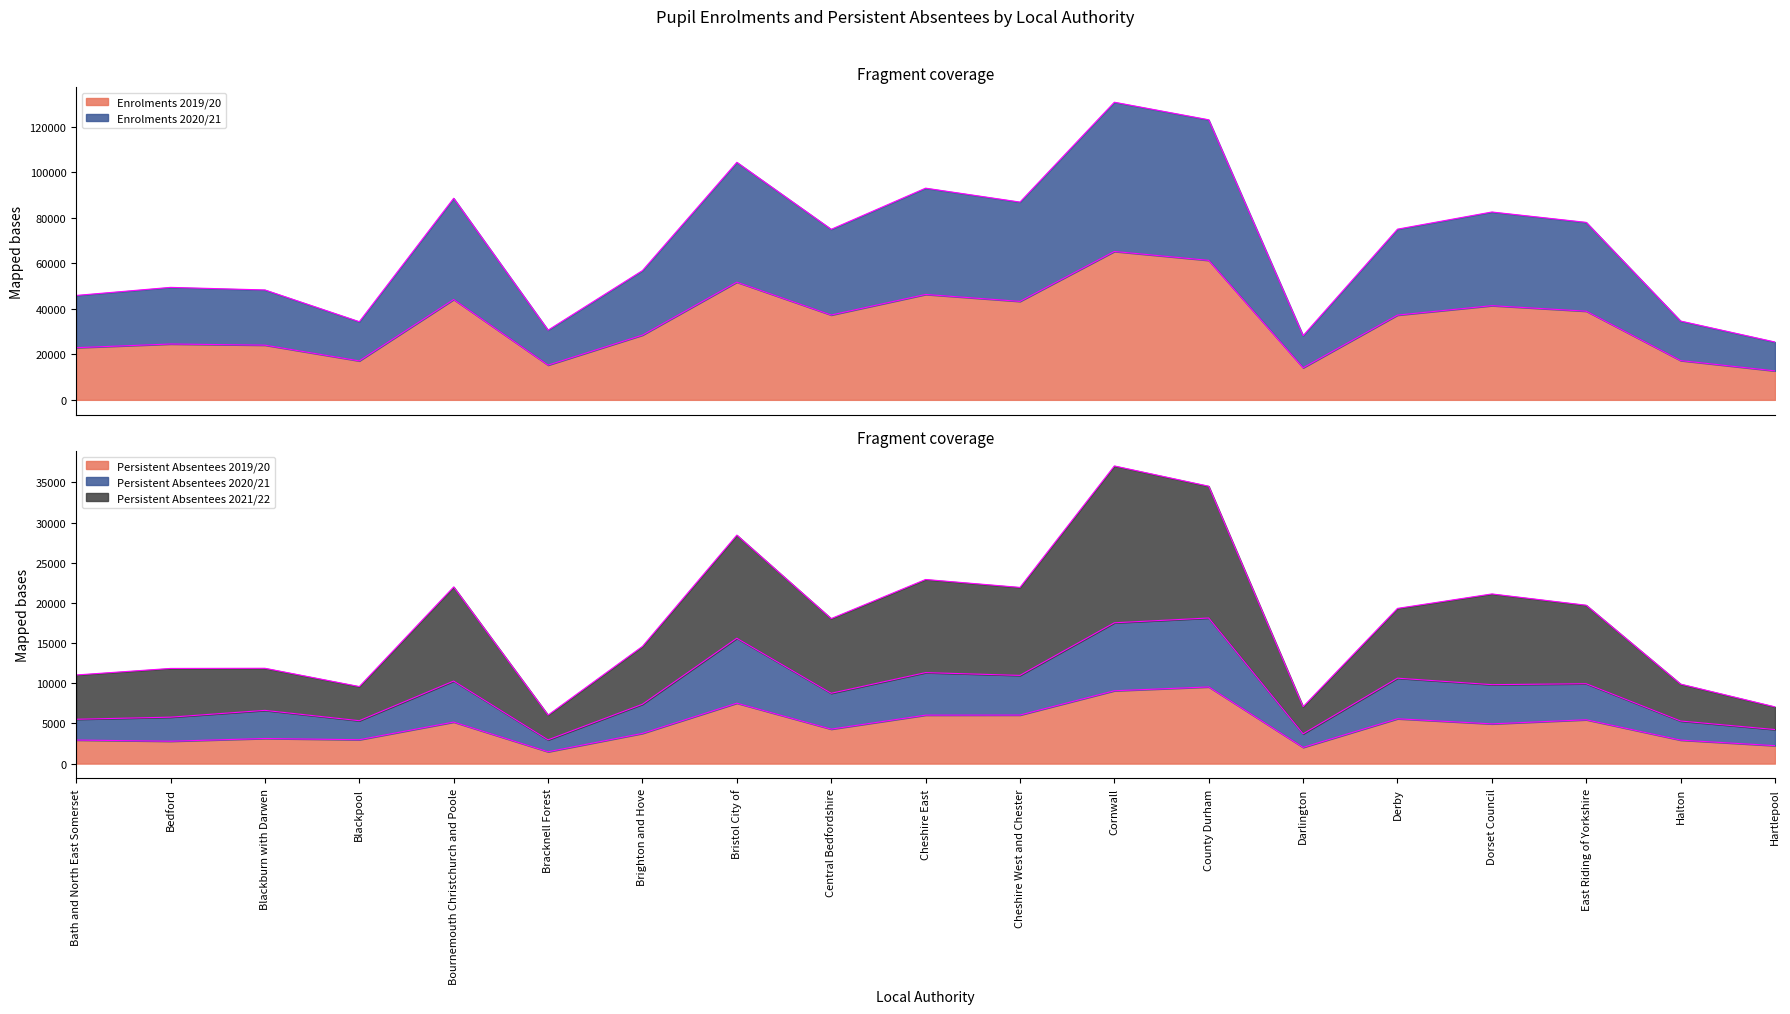

How many series are shown in this chart?

5